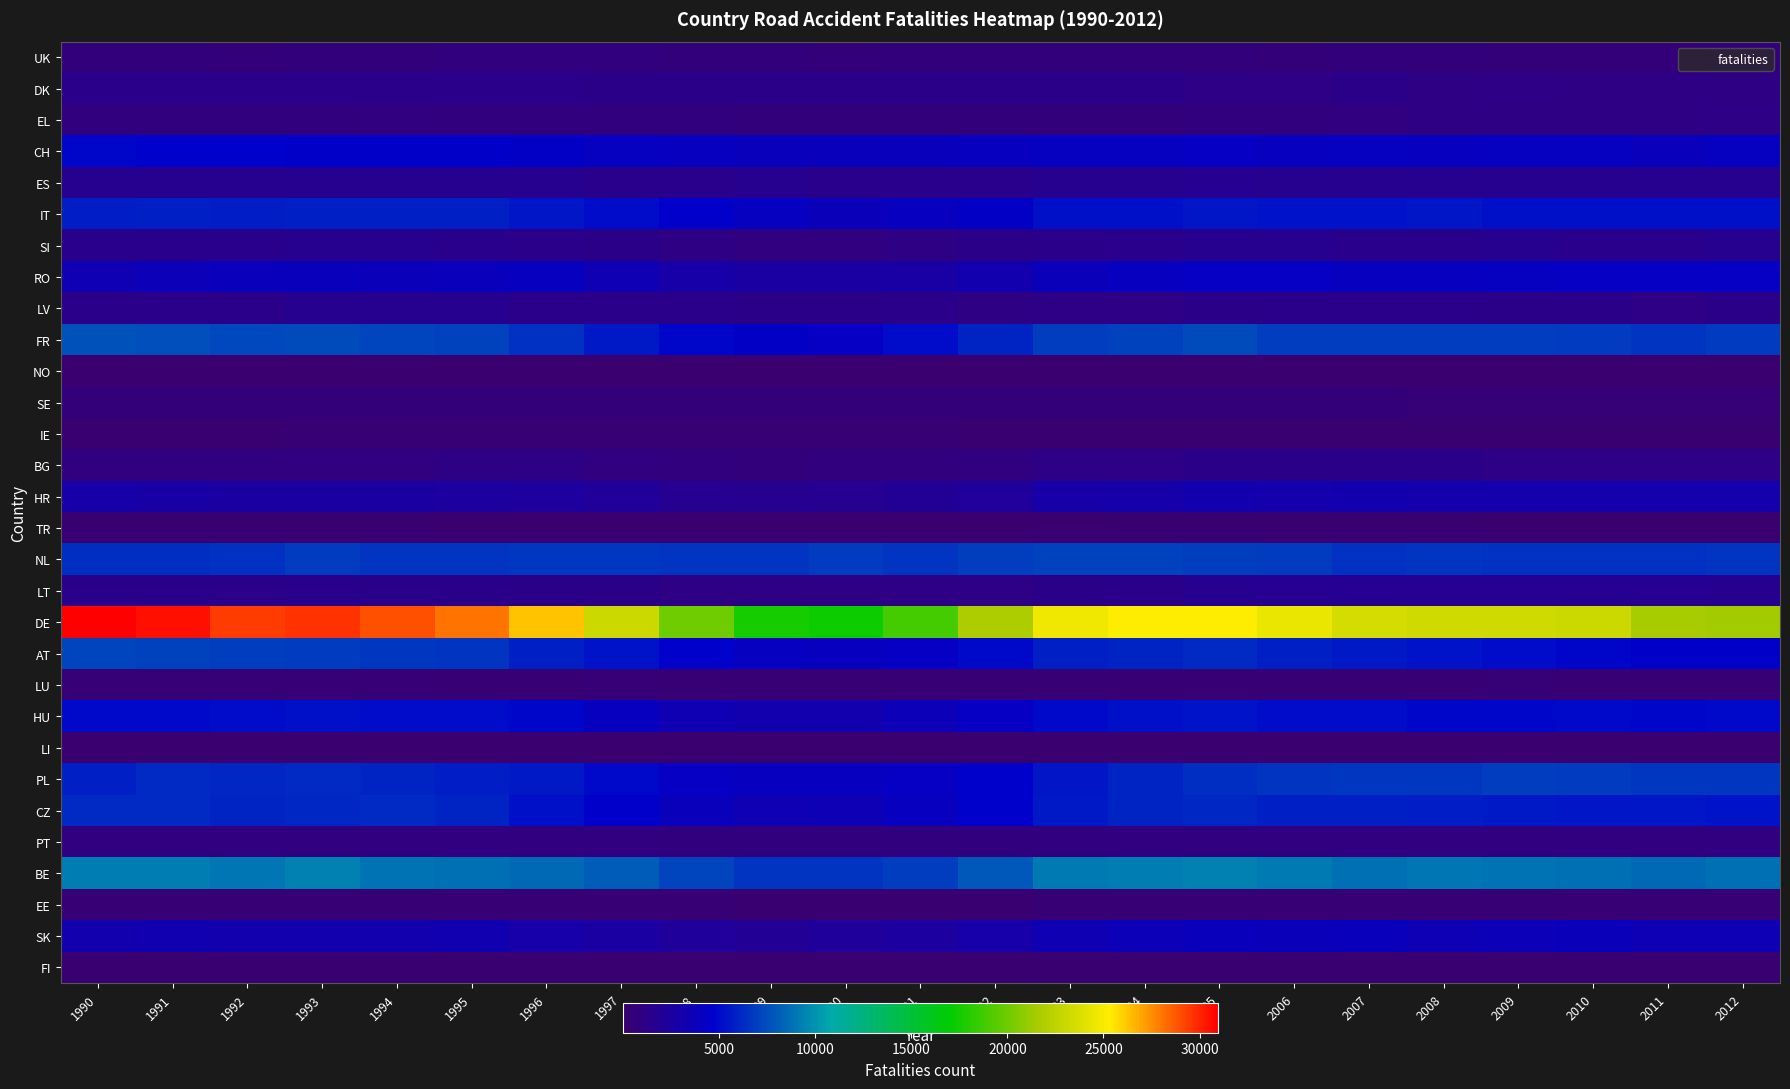

Reading right to left, transcribe all the data shown in this chart.

UK: 2012=621	2011=580	2010=584	2009=604	2008=641	2007=631	2006=612	2005=628	2004=663	2003=644	2002=661	2001=631	2000=610	1999=681	1998=711	1997=745	1996=776	1995=792	1994=689	1993=670	1992=607	1991=618	1990=614
DK: 2012=1037	2011=1018	2010=1077	2009=1132	2008=1080	2007=1218	2006=1201	2005=1207	2004=1219	2003=1290	2002=1290	2001=1253	2000=1225	1999=1270	1998=1231	1997=1314	1996=1347	1995=1416	1994=1375	1993=1443	1992=1364	1991=1356	1990=1350
EL: 2012=1147	2011=1093	2010=1093	2009=1044	2008=1000	2007=927	2006=824	2005=766	2004=727	2003=722	2002=693	2001=650	2000=674	1999=702	1998=763	1997=786	1996=815	1995=849	1994=871	1993=833	1992=824	1991=766	1990=768
CH: 2012=4143	2011=3965	2010=4160	2009=4130	2008=4099	2007=4160	2006=4087	2005=4295	2004=4183	2003=4199	2002=4114	2001=3896	2000=3982	1999=3940	1998=4068	1997=4186	1996=4425	1995=4565	1994=4539	1993=4598	1992=4790	1991=4740	1990=4953
ES: 2012=1664	2011=1641	2010=1596	2009=1668	2008=1673	2007=1677	2006=1642	2005=1700	2004=1602	2003=1639	2002=1543	2001=1513	2000=1540	1999=1584	1998=1522	1997=1511	1996=1594	1995=1588	1994=1586	1993=1587	1992=1596	1991=1624	1990=1660
IT: 2012=5305	2011=5250	2010=5224	2009=5286	2008=5474	2007=5358	2006=5398	2005=5534	2004=5264	2003=5235	2002=4447	2001=4000	2000=3866	1999=4157	1998=4681	1997=5121	1996=5512	1995=5812	1994=5857	1993=5922	1992=5761	1991=5818	1990=5788
SI: 2012=1603	2011=1505	2010=1548	2009=1635	2008=1577	2007=1562	2006=1592	2005=1595	2004=1528	2003=1387	2002=1224	2001=1029	2000=888	1999=957	1998=1079	1997=1271	1996=1377	1995=1519	1994=1607	1993=1653	1992=1536	1991=1543	1990=1483
RO: 2012=4305	2011=4286	2010=4312	2009=4159	2008=4038	2007=4084	2006=4262	2005=4240	2004=4043	2003=3794	2002=3238	2001=2737	2000=2549	1999=2627	1998=2823	1997=3447	1996=4077	1995=3930	1994=3871	1993=3977	1992=3957	1991=3704	1990=3461
LV: 2012=1292	2011=1209	2010=1315	2009=1336	2008=1346	2007=1420	2006=1357	2005=1307	2004=1207	2003=1138	2002=990	2001=1342	2000=1309	1999=1336	1998=1391	1997=1363	1996=1396	1995=1583	1994=1698	1993=1594	1992=1440	1991=1413	1990=1415
FR: 2012=6859	2011=6534	2010=6814	2009=6970	2008=6913	2007=6918	2006=6998	2005=7399	2004=7058	2003=6978	2002=6004	2001=5116	2000=4353	1999=4423	1998=4922	1997=5652	1996=6467	1995=7103	1994=7162	1993=7436	1992=7280	1991=7560	1990=7699
NO: 2012=92	2011=89	2010=97	2009=103	2008=110	2007=107	2006=116	2005=115	2004=118	2003=120	2002=124	2001=122	2000=126	1999=126	1998=124	1997=119	1996=122	1995=120	1994=120	1993=123	1992=119	1991=117	1990=121
SE: 2012=473	2011=458	2010=444	2009=469	2008=467	2007=497	2006=496	2005=526	2004=534	2003=547	2002=566	2001=546	2000=557	1999=552	1998=562	1997=541	1996=535	1995=587	1994=570	1993=609	1992=565	1991=610	1990=599
IE: 2012=198	2011=193	2010=191	2009=204	2008=215	2007=221	2006=209	2005=227	2004=230	2003=234	2002=249	2001=261	2000=258	1999=264	1998=263	1997=264	1996=272	1995=273	1994=255	1993=267	1992=237	1991=217	1990=238
BG: 2012=1151	2011=1148	2010=1153	2009=1169	2008=1230	2007=1258	2006=1259	2005=1217	2004=1181	2003=1103	2002=973	2001=825	2000=779	1999=723	1998=816	1997=917	1996=988	1995=993	1994=909	1993=928	1992=918	1991=969	1990=933
HR: 2012=3116	2011=3108	2010=3120	2009=3145	2008=3142	2007=3178	2006=3039	2005=3166	2004=2909	2003=2887	2002=2302	2001=1992	2000=1725	1999=1627	1998=1778	1997=2101	1996=2410	1995=2527	1994=2577	1993=2637	1992=2579	1991=2735	1990=2822
TR: 2012=117	2011=108	2010=107	2009=100	2008=132	2007=135	2006=133	2005=131	2004=129	2003=127	2002=125	2001=123	2000=121	1999=124	1998=124	1997=124	1996=122	1995=127	1994=129	1993=130	1992=131	1991=131	1990=132
NL: 2012=6553	2011=6414	2010=6474	2009=6490	2008=6622	2007=6527	2006=6819	2005=6915	2004=7121	2003=7050	2002=6993	2001=6646	2000=6787	1999=6599	1998=6630	1997=6702	1996=6766	1995=6641	1994=6559	1993=6830	1992=6420	1991=6388	1990=6378
LT: 2012=1692	2011=1708	2010=1769	2009=1730	2008=1727	2007=1730	2006=1738	2005=1619	2004=1455	2003=1312	2002=1171	2001=1094	2000=1005	1999=1042	1998=1068	1997=1226	1996=1258	1995=1393	1994=1445	1993=1544	1992=1405	1991=1384	1990=1368
DE: 2012=21466	2011=21572	2010=23198	2009=23262	2008=23302	2007=23459	2006=24506	2005=25316	2004=25322	2003=24746	2002=21803	2001=18898	2000=17332	1999=17576	1998=20008	1997=23107	1996=26231	1995=28076	1994=28945	1993=29614	1992=29431	1991=30560	1990=30934
AT: 2012=4595	2011=4546	2010=4943	2009=5183	2008=5406	2007=5637	2006=5814	2005=6215	2004=6009	2003=5853	2002=5041	2001=4351	2000=4090	1999=4168	1998=4736	1997=5367	1996=5920	1995=6565	1994=6752	1993=6776	1992=6961	1991=7036	1990=7172
LU: 2012=363	2011=359	2010=348	2009=371	2008=362	2007=360	2006=357	2005=366	2004=345	2003=369	2002=308	2001=320	2000=303	1999=299	1998=322	1997=373	1996=363	1995=366	1994=421	1993=426	1992=442	1991=388	1990=389
HU: 2012=5040	2011=4910	2010=5045	2009=4904	2008=4936	2007=5135	2006=5098	2005=5384	2004=5263	2003=5018	2002=4250	2001=3658	2000=3184	1999=3259	1998=3483	1997=3997	1996=4856	1995=5169	1994=5175	1993=5311	1992=5140	1991=5060	1990=4996
LI: 2012=13	2011=20	2010=16	2009=15	2008=21	2007=15	2006=22	2005=20	2004=23	2003=18	2002=18	2001=24	2000=24	1999=8	1998=10	1997=11	1996=14	1995=15	1994=24	1993=14	1992=14	1991=14	1990=15
PL: 2012=6716	2011=6658	2010=6801	2009=6914	2008=6739	2007=6740	2006=6579	2005=6404	2004=5994	2003=5527	2002=4729	2001=4344	2000=4049	1999=4113	1998=4345	1997=4994	1996=5628	1995=5801	1994=6048	1993=6276	1992=6073	1991=6256	1990=5879
CZ: 2012=5352	2011=5474	2010=5451	2009=5627	2008=5707	2007=5825	2006=5886	2005=6145	2004=6011	2003=5620	2002=4822	2001=4062	2000=3515	1999=3471	1998=3885	1997=4697	1996=5290	1995=5992	1994=6274	1993=6080	1992=5982	1991=6187	1990=6197
PT: 2012=932	2011=874	2010=932	2009=932	2008=902	2007=909	2006=873	2005=957	2004=876	2003=902	2002=828	2001=802	2000=795	1999=851	1998=839	1997=875	1996=894	1995=890	1994=875	1993=925	1992=888	1991=912	1990=922
BE: 2012=8707	2011=8465	2010=8742	2009=8885	2008=8979	2007=8712	2006=9099	2005=9326	2004=9274	2003=9113	2002=7926	2001=6959	2000=6596	1999=6585	1998=7170	1997=8008	1996=8553	1995=8744	1994=8838	1993=9371	1992=9034	1991=9196	1990=9195
EE: 2012=296	2011=282	2010=297	2009=301	2008=303	2007=315	2006=305	2005=291	2004=276	2003=266	2002=248	2001=222	2000=211	1999=224	1998=256	1997=252	1996=283	1995=326	1994=350	1993=357	1992=343	1991=337	1990=350
SK: 2012=3626	2011=3623	2010=3771	2009=3657	2008=3611	2007=3901	2006=3805	2005=3910	2004=3736	2003=3422	2002=2868	2001=2448	2000=2248	1999=2001	1998=2292	1997=2604	1996=2860	1995=3306	1994=3238	1993=3219	1992=3222	1991=3290	1990=3249
FI: 2012=169	2011=166	2010=173	2009=179	2008=179	2007=175	2006=173	2005=175	2004=181	2003=176	2002=179	2001=171	2000=176	1999=179	1998=182	1997=187	1996=188	1995=198	1994=196	1993=210	1992=196	1991=204	1990=202